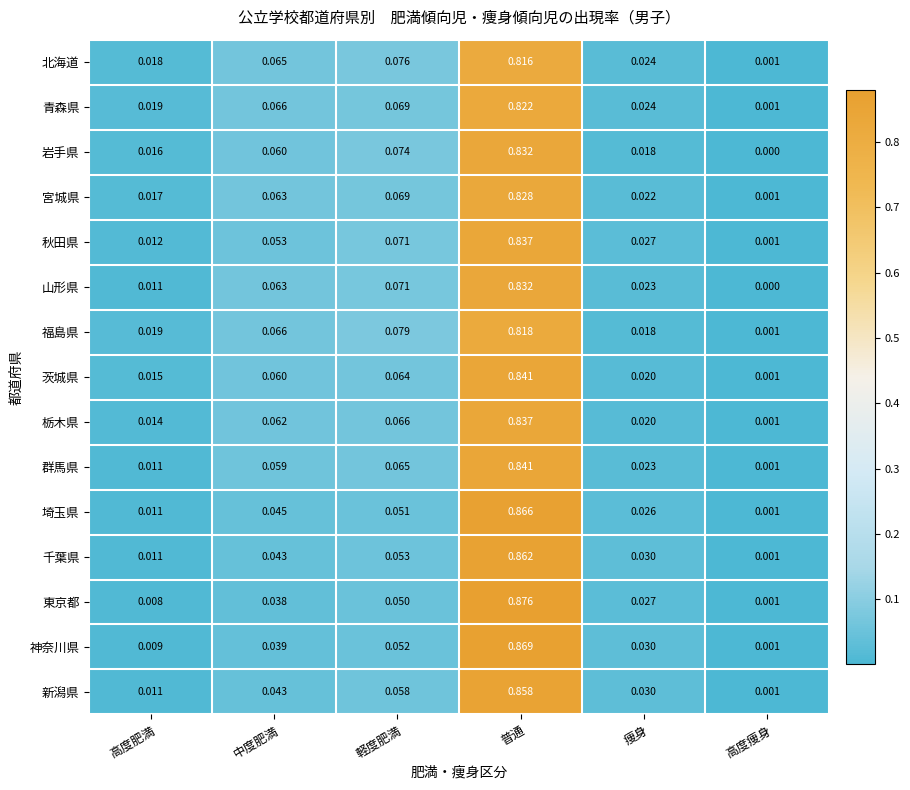

Rank the categories by 岩手県 value from highest to lowest.

普通, 軽度肥満, 中度肥満, 痩身, 高度肥満, 高度痩身